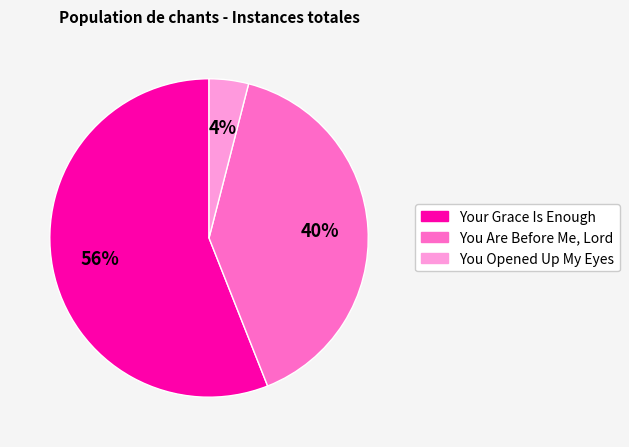

To the nearest percent, what is the difference between the You Are Before Me, Lord and Your Grace Is Enough slice percentages?

16%